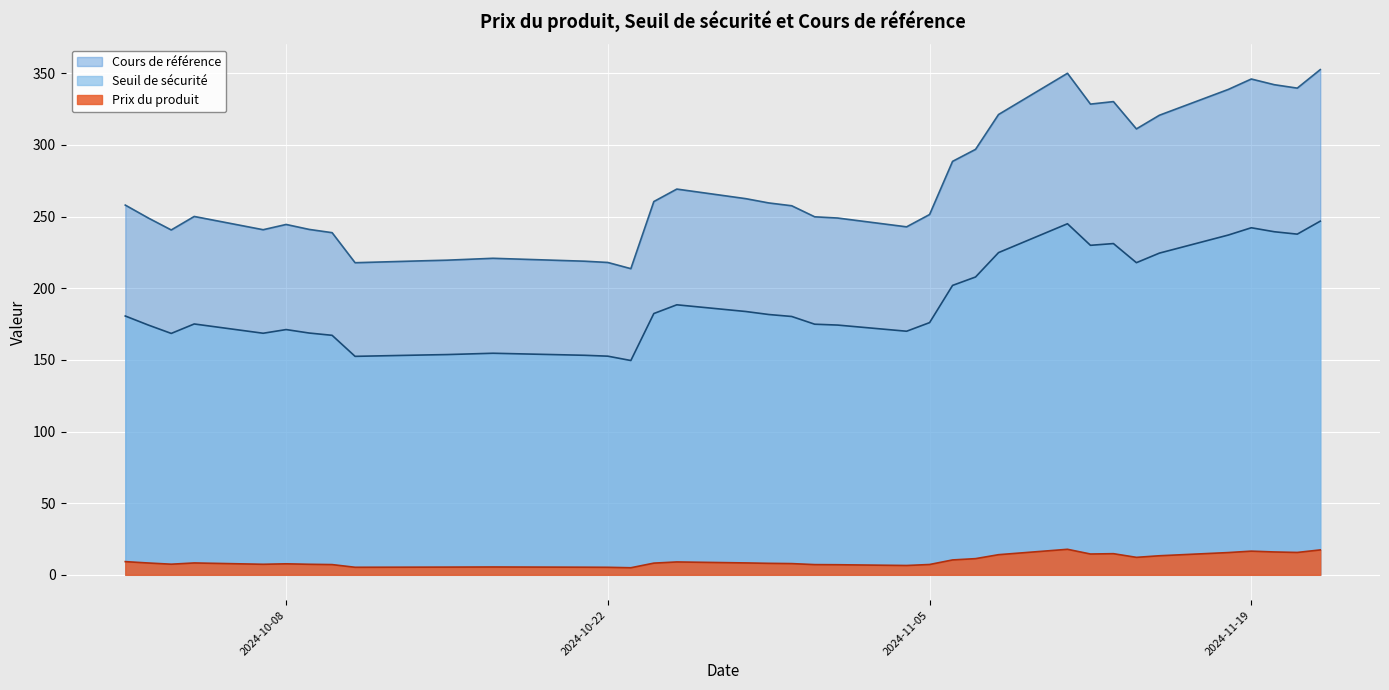

Which category has the lowest value in the Seuil de sécurité series?

2024-10-23